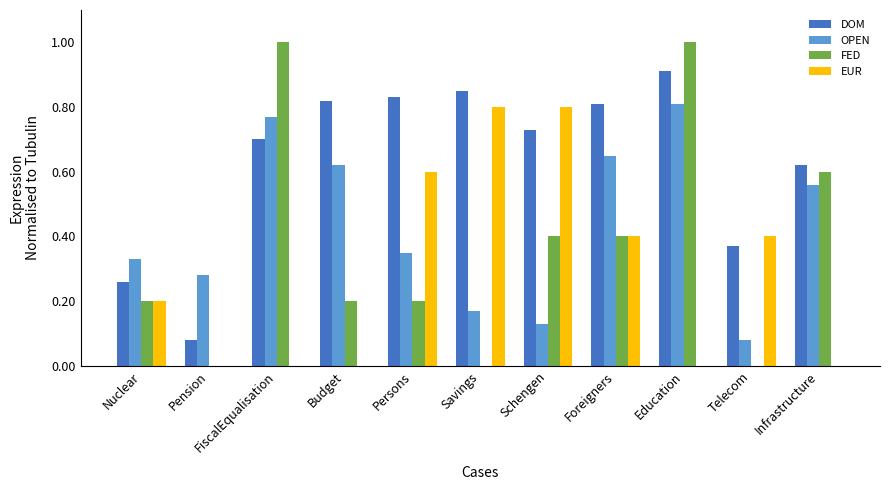

Which series changed the most between FiscalEqualisation and Budget?

FED